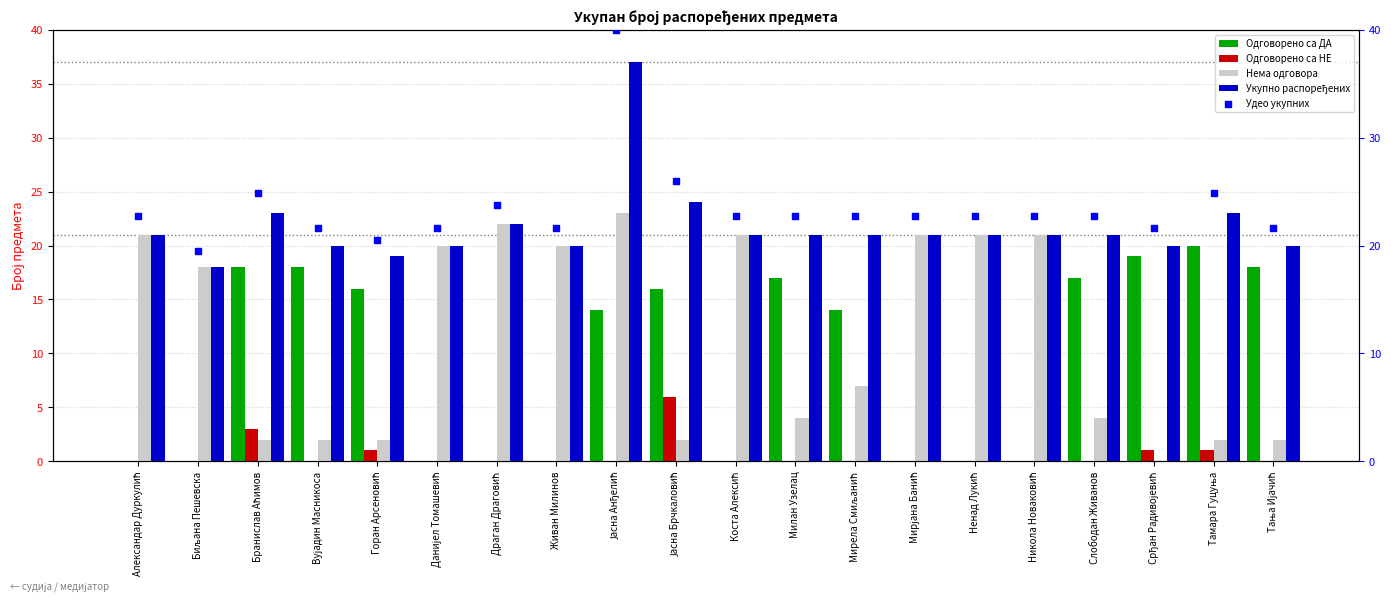

At how many categories does at least one series exceed 9?

20